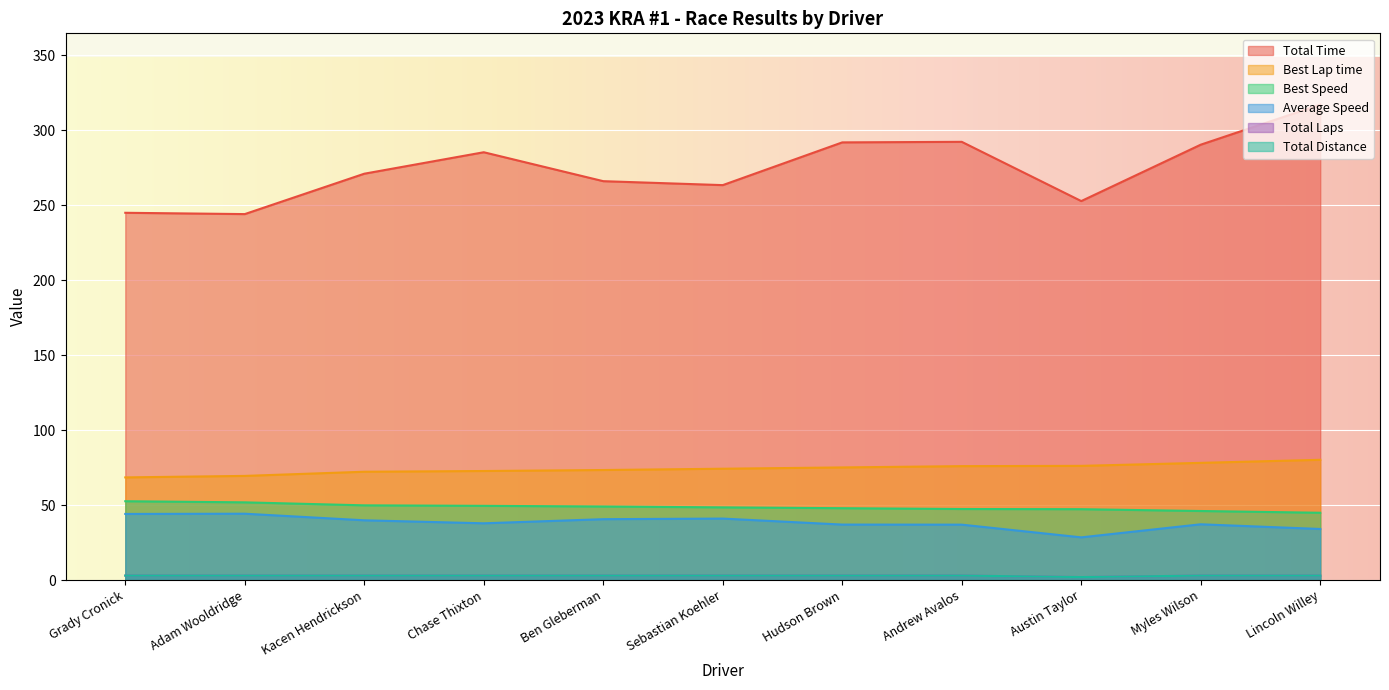

What is the minimum value for Total Distance?

2.0